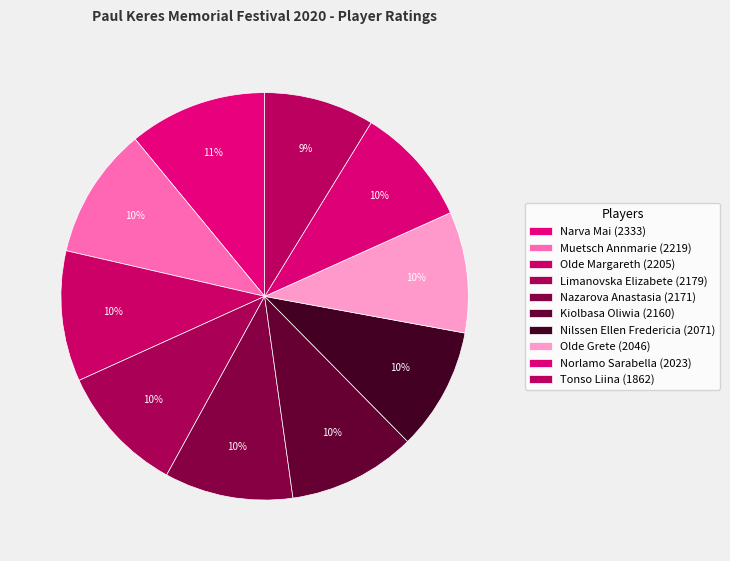

Does Narva Mai represent more than half of the total?

No